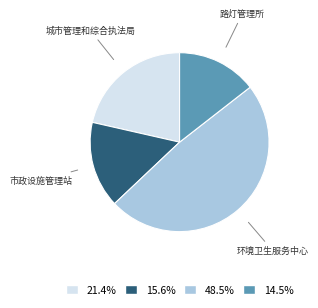

How many slices are in this pie chart?

4